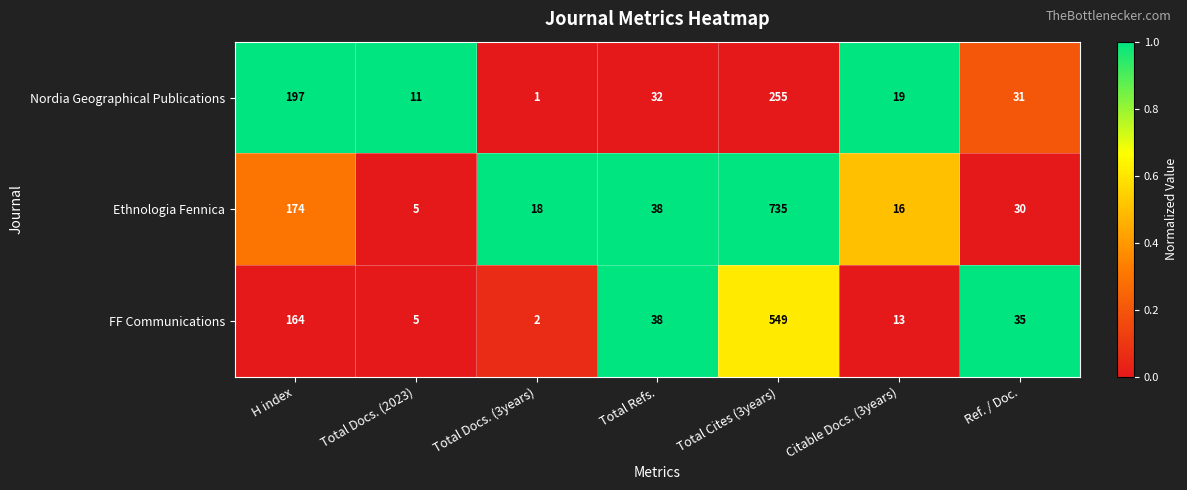

Is it true that Nordia Geographical Publications equals 19 at Citable Docs. (3years)?

True